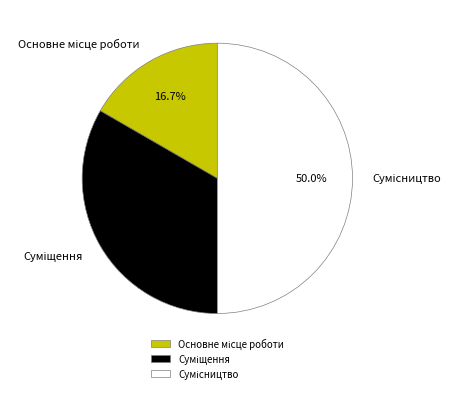

Is there a majority slice in this chart?

No